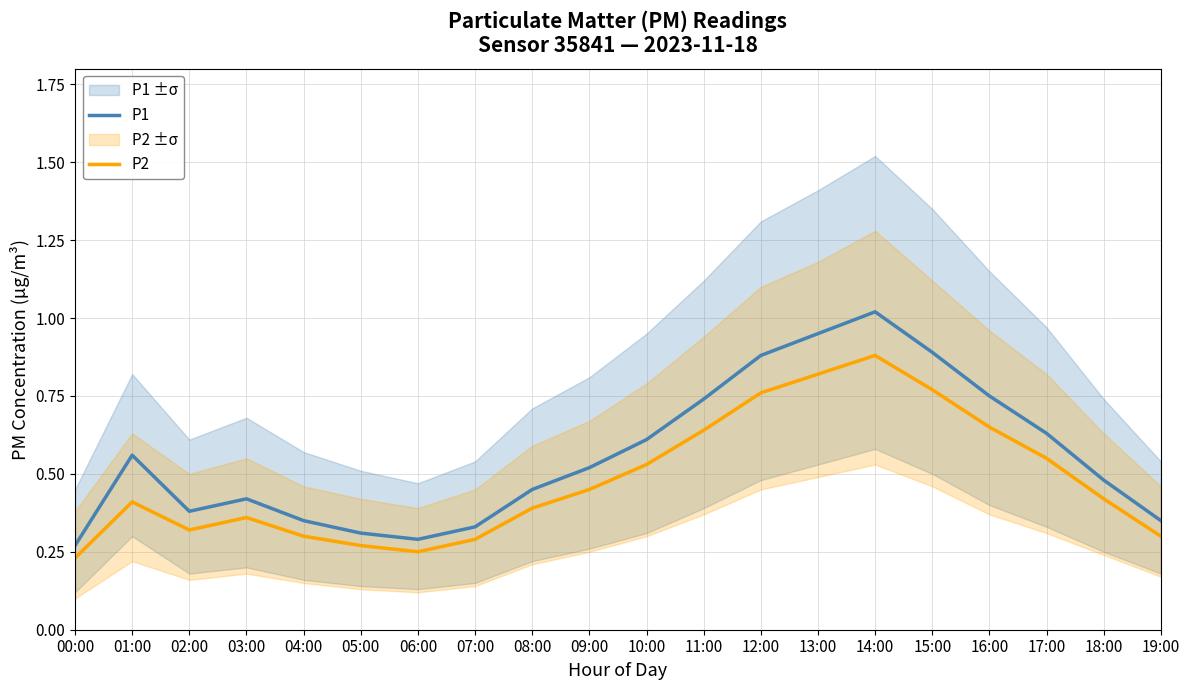

What position from the right is 05:00?

15